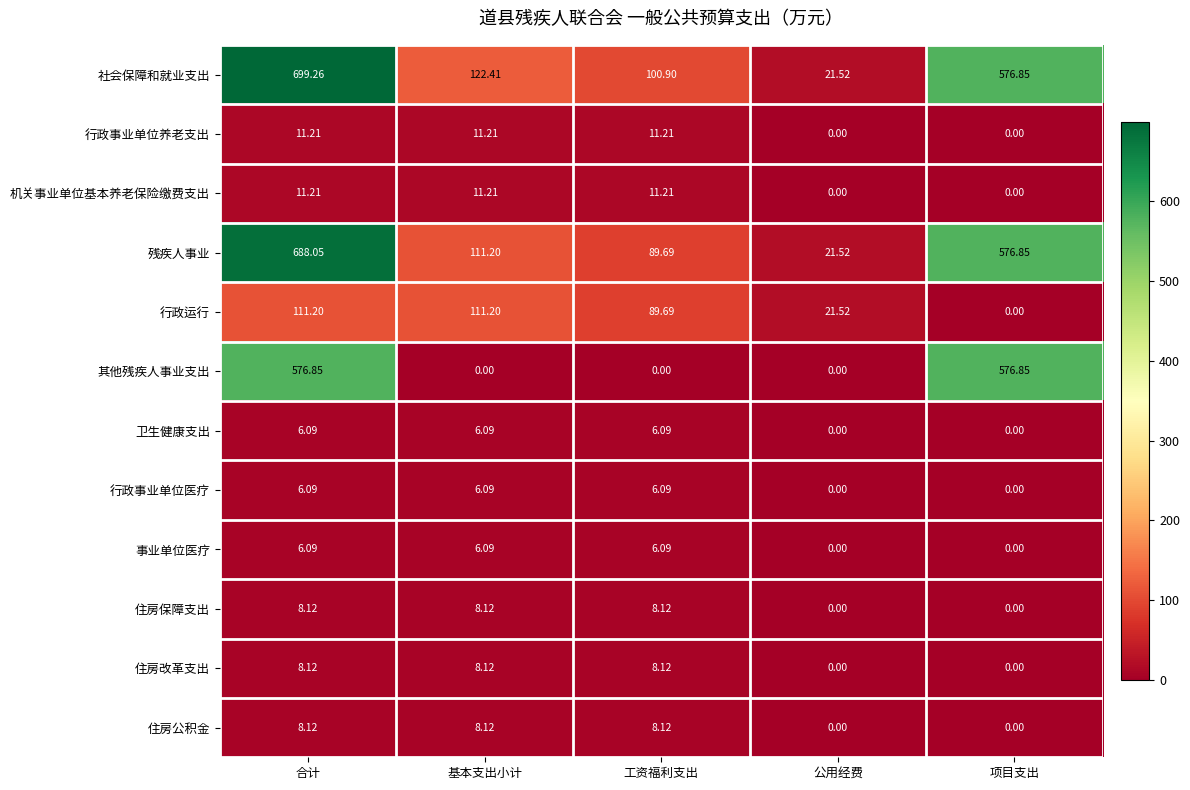

Which series has the widest spread of values?

社会保障和就业支出